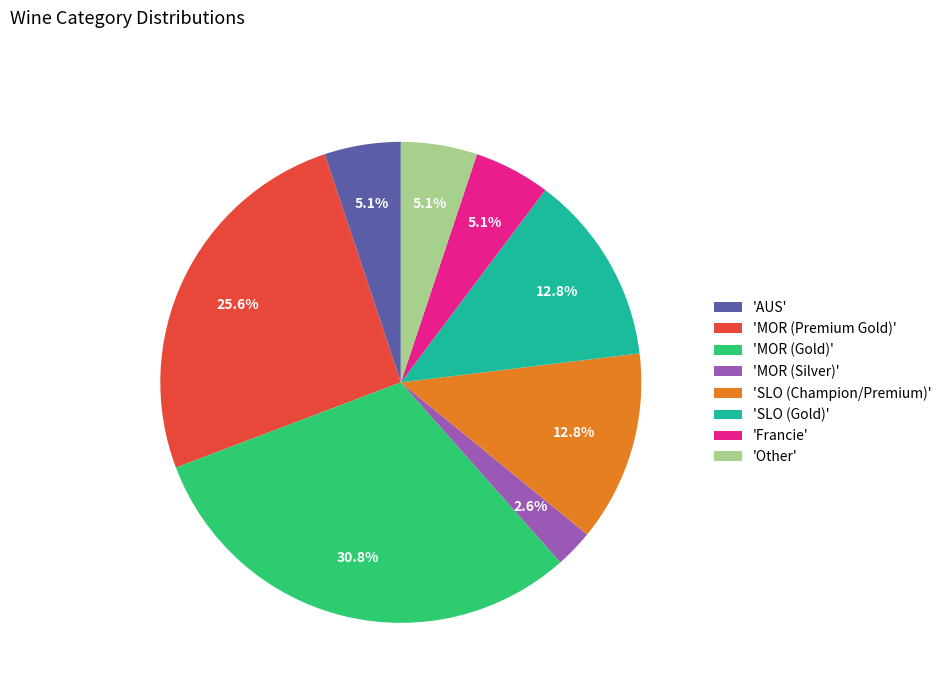

What is the ratio of the value at 'MOR (Silver)' to the value at 'Other'?

0.5